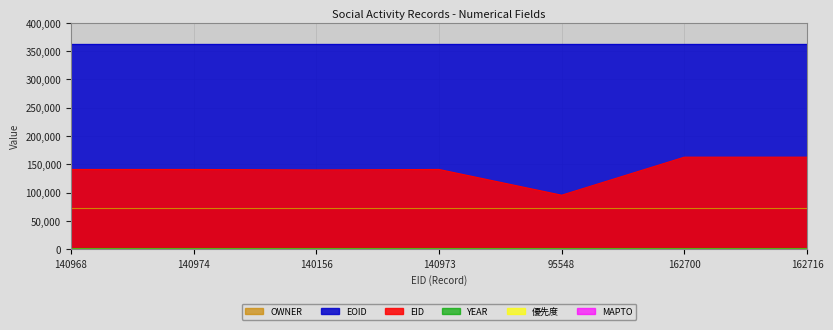

What is the maximum value shown in the chart?

361932